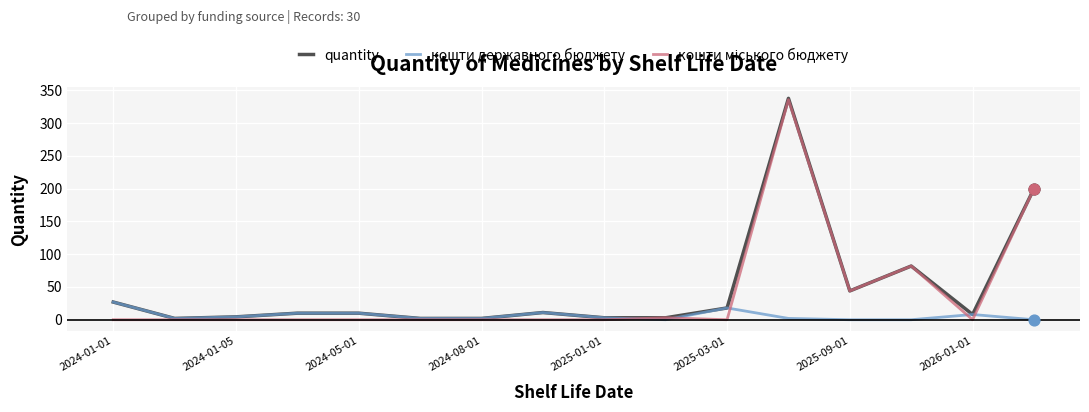

What is the maximum value for кошти державного бюджету?

27.0